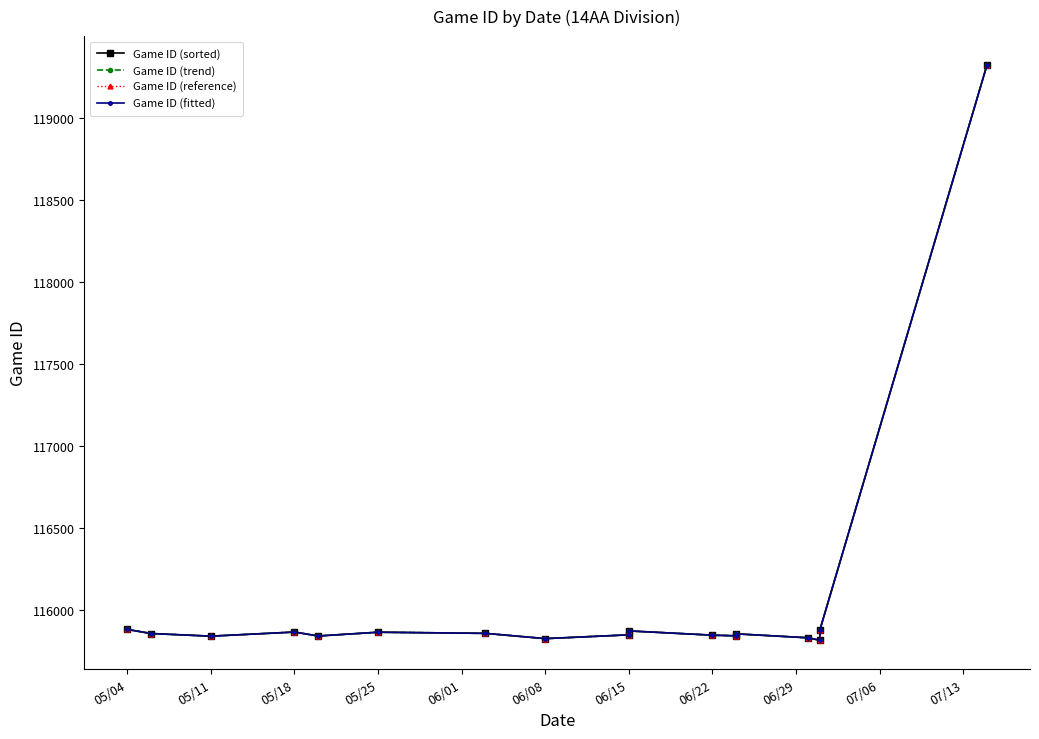

Does the chart have visible grid lines?

No